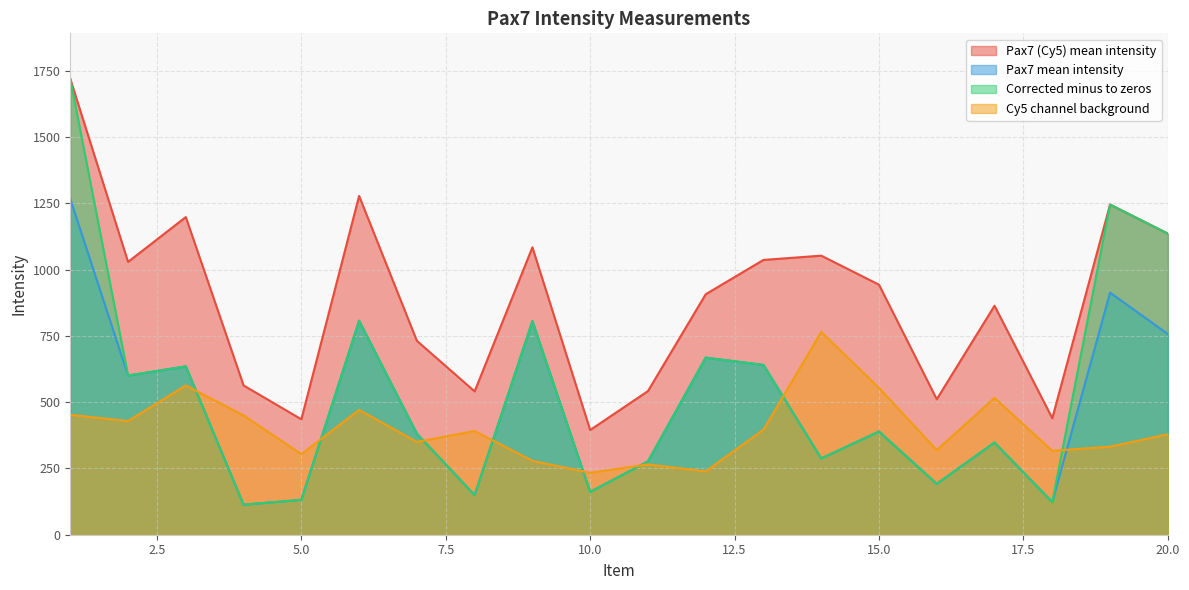

Reading left to right, transcribe all the data shown in this chart.

Pax7 (Cy5) mean intensity: 1=1720.0	2=1029.5	3=1198.7	4=563.3	5=435.6	6=1278.4	7=731.7	8=540.9	9=1084.5	10=395.1	11=541.9	12=907.4	13=1036.9	14=1053.0	15=943.5	16=511.2	17=864.0	18=439.6	19=1245.9	20=1136.3
Pax7 mean intensity: 1=1267.3	2=600.6	3=635.3	4=113.3	5=131.5	6=807.4	7=381.4	8=149.4	9=805.6	10=161.6	11=276.5	12=668.2	13=640.8	14=287.8	15=389.3	16=191.9	17=347.8	18=123.0	19=913.6	20=757.3
Corrected minus to zeros: 1=1720.0	2=600.6	3=635.3	4=113.3	5=131.5	6=807.4	7=381.4	8=149.4	9=805.6	10=161.6	11=276.5	12=668.2	13=640.8	14=287.8	15=389.3	16=191.9	17=347.8	18=123.0	19=1245.9	20=1136.3
Cy5 channel background: 1=452.7	2=428.9	3=563.4	4=450.0	5=304.1	6=471.0	7=350.3	8=391.5	9=278.9	10=233.6	11=265.4	12=239.2	13=396.2	14=765.2	15=554.2	16=319.3	17=516.2	18=316.7	19=332.3	20=378.9